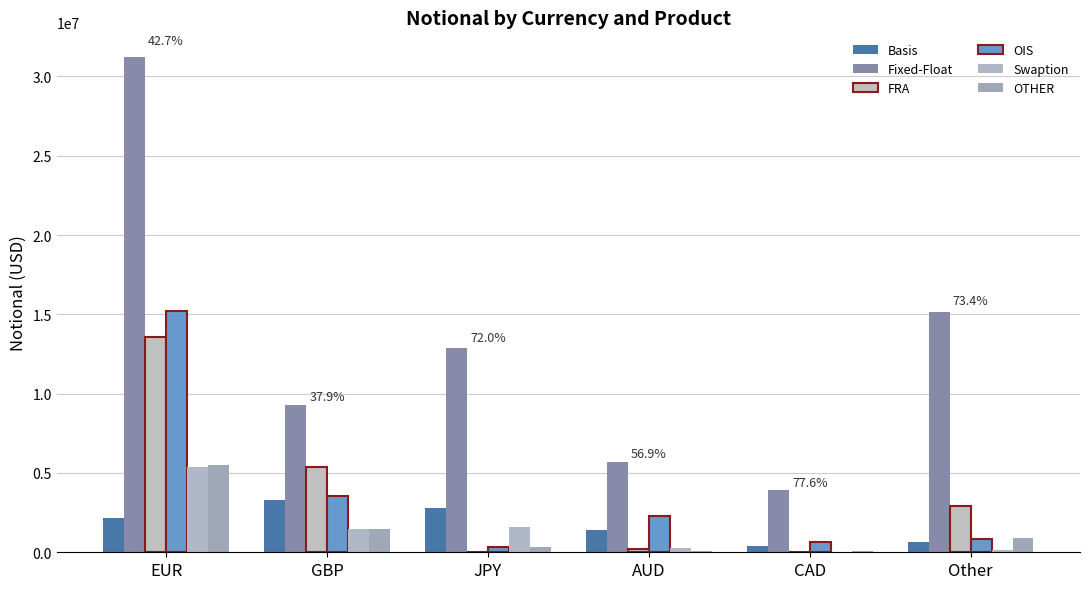

What is the value of the OIS bar at the 2nd from the left?

3541402